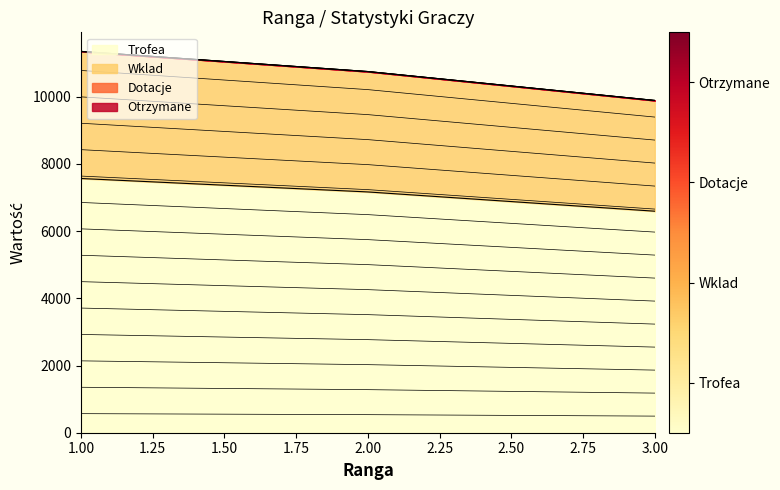

Is the value of Trofea at 1 greater than the value of Wklad at 1?

Yes